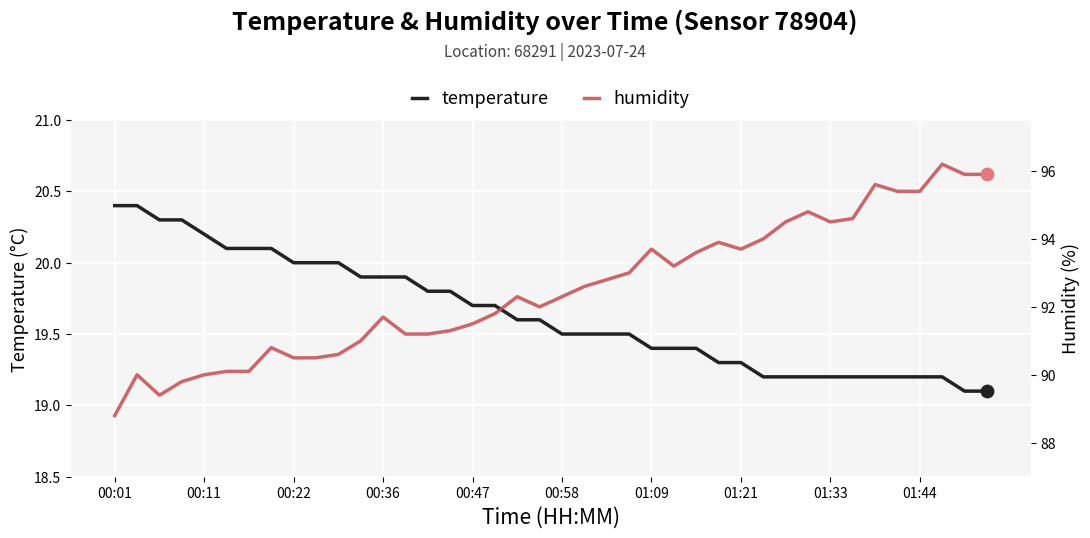

What are all the series names shown in the legend?

temperature, humidity